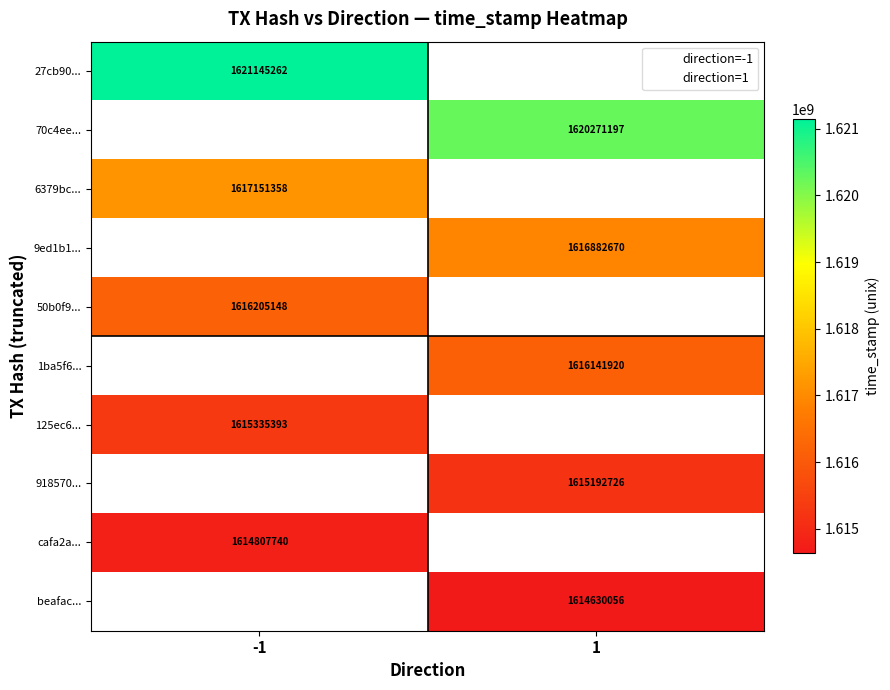

Between direction and time_stamp, which series saw the biggest shift?

27cb90739b93f852d733